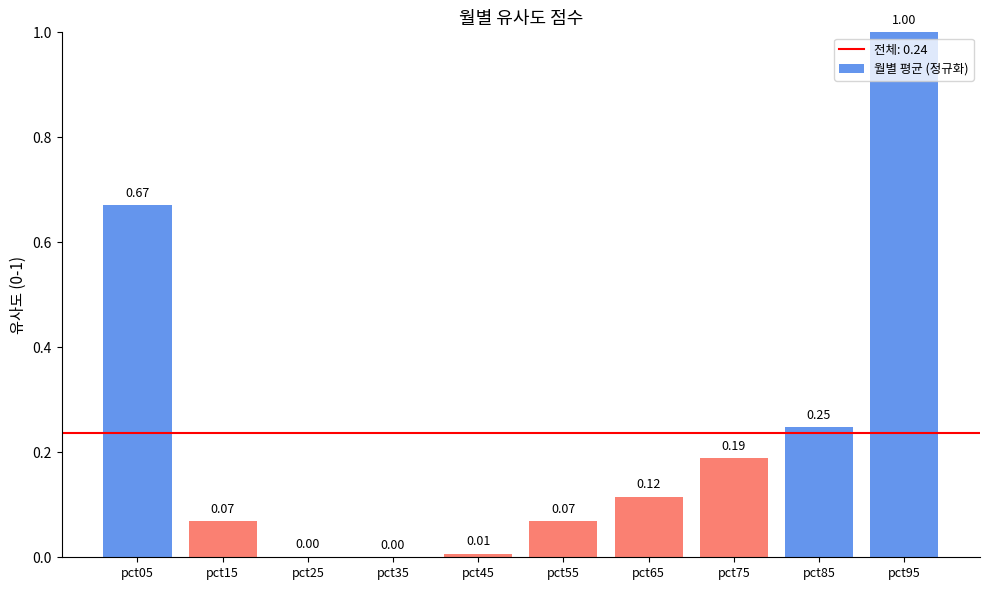

What is the greatest value displayed?

1.0